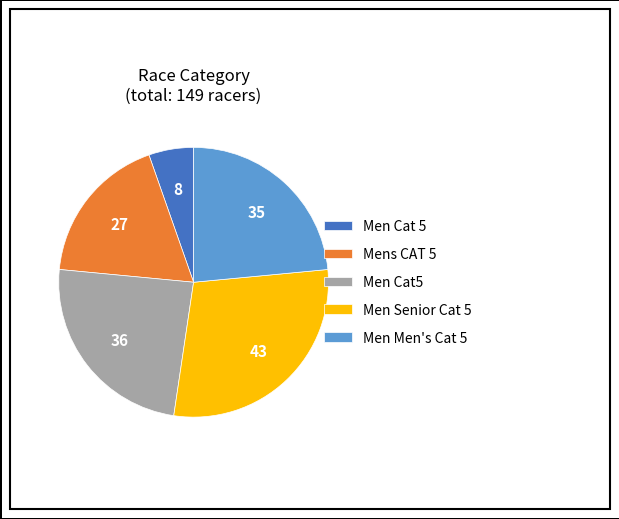

What is the ratio of the value at Men Men's Cat 5 to the value at Men Cat 5?

4.4